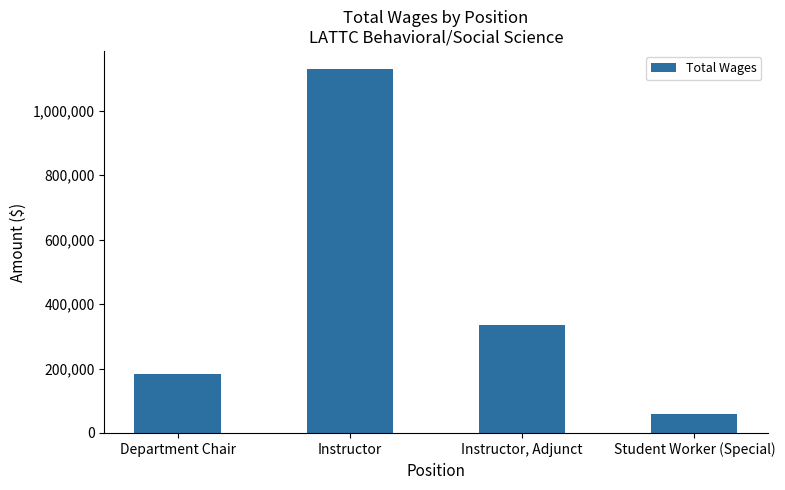

Is it true that the value at Department Chair is 314225?

False